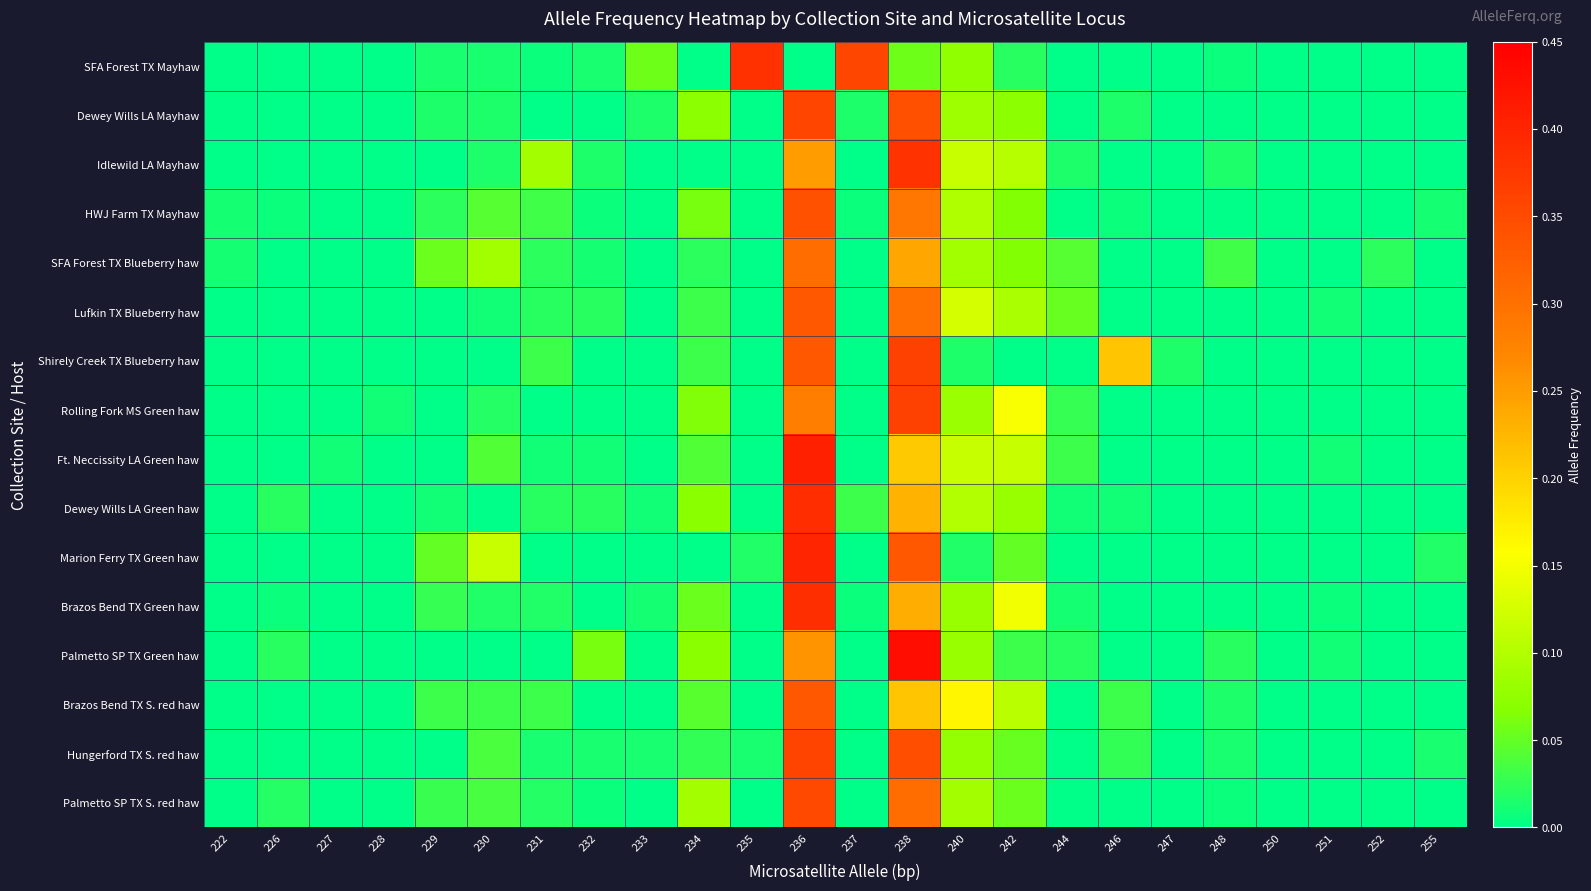

What is the maximum value shown in the chart?

0.4